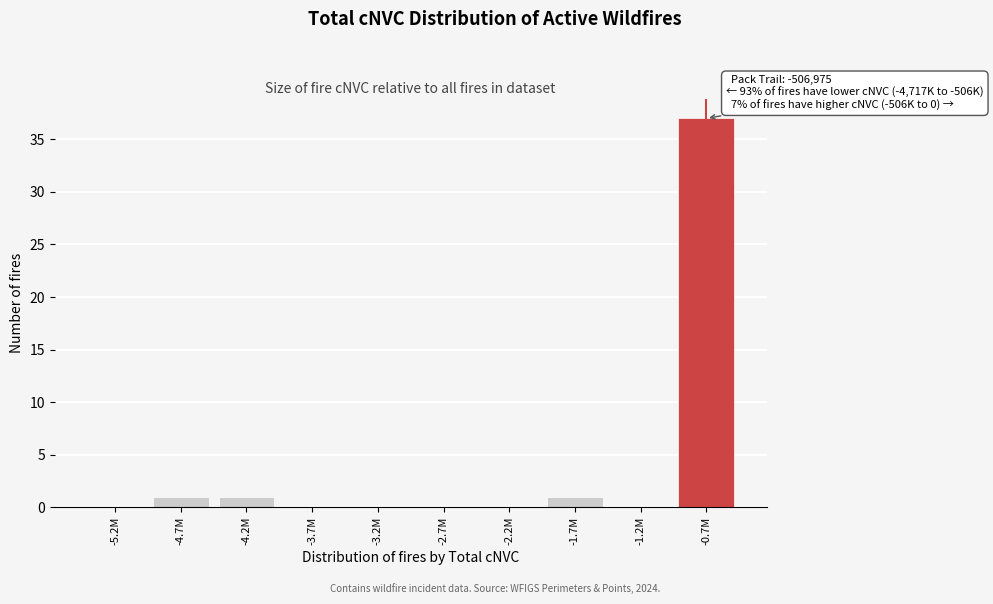

Reading left to right, list all the values displayed in this chart.

-5.2M=0	-4.7M=1	-4.2M=1	-3.7M=0	-3.2M=0	-2.7M=0	-2.2M=0	-1.7M=1	-1.2M=0	-0.7M=37